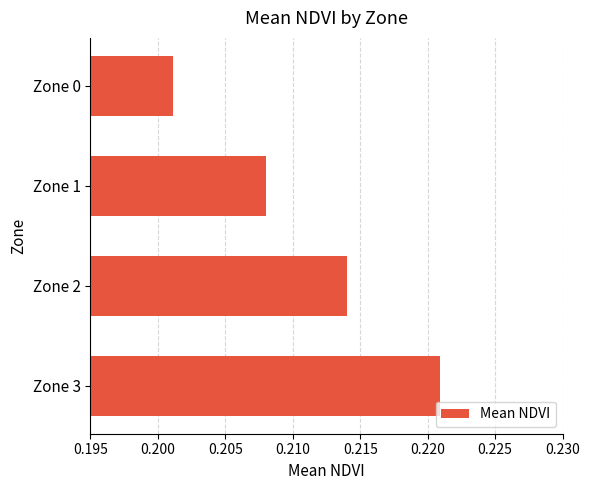

The chart shows a value of 0.4 at Zone 3. True or false?

False